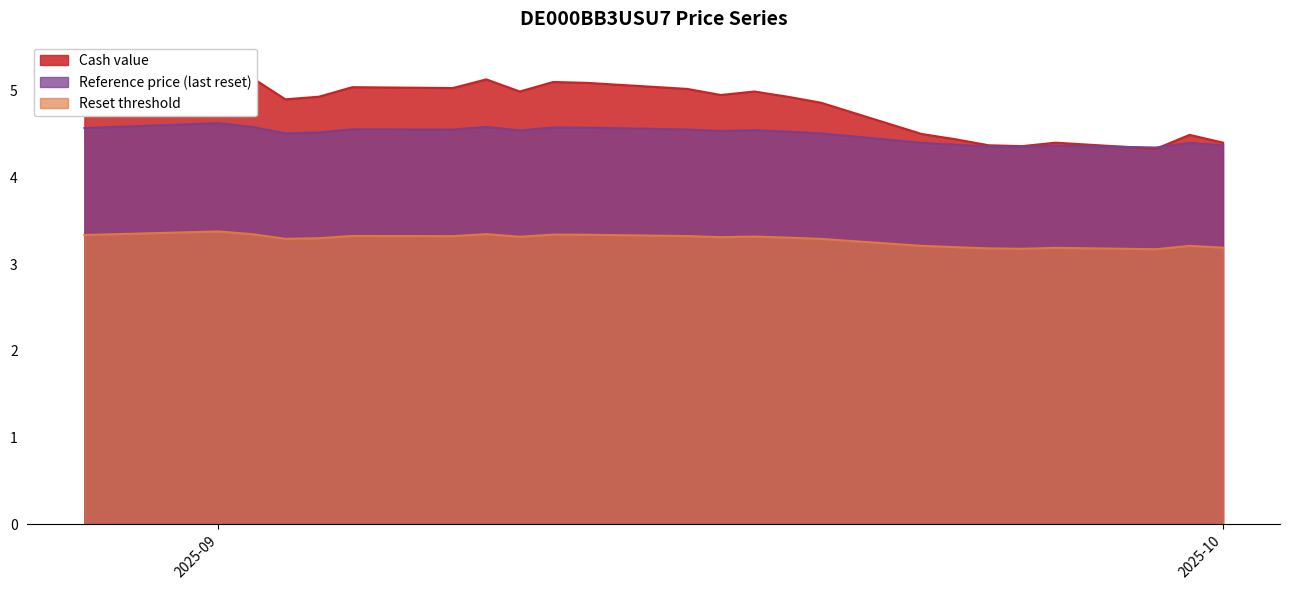

What is the sum of the Cash value values at 2025-09-11 and 2025-09-09?

10.2